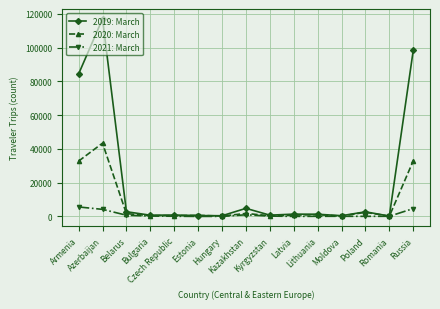

What is the label of the 11th point from the right?

Czech Republic